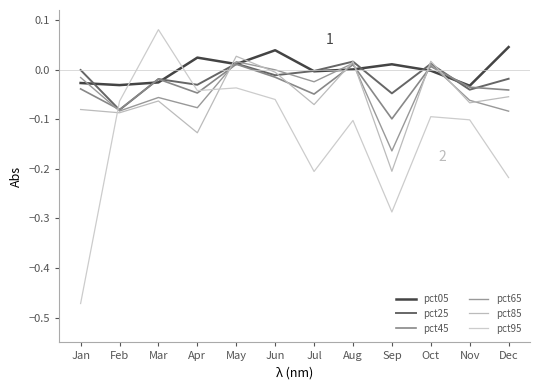

True or false: pct25 and pct85 intersect in this chart.

True